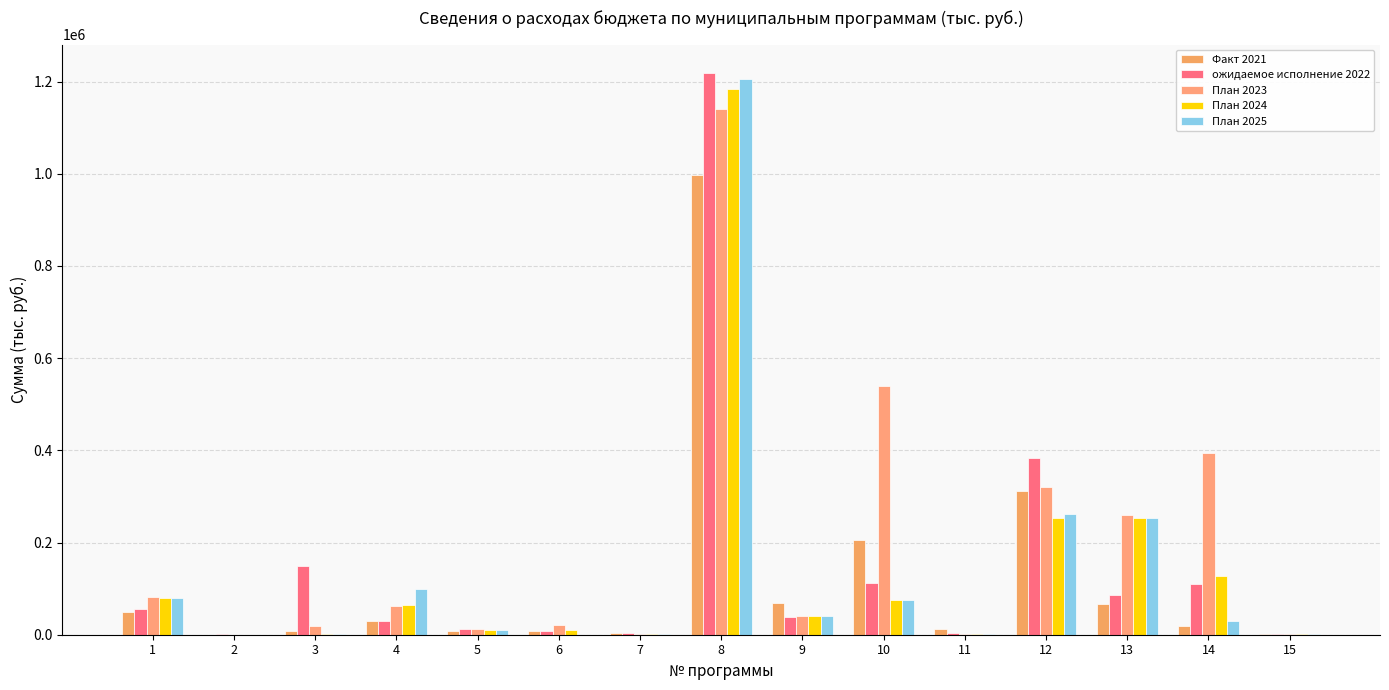

Count the number of categories in the chart.

15